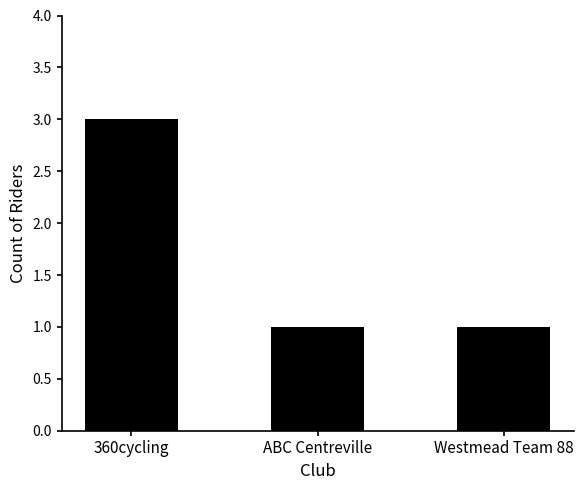

What is the sum of all values?

5